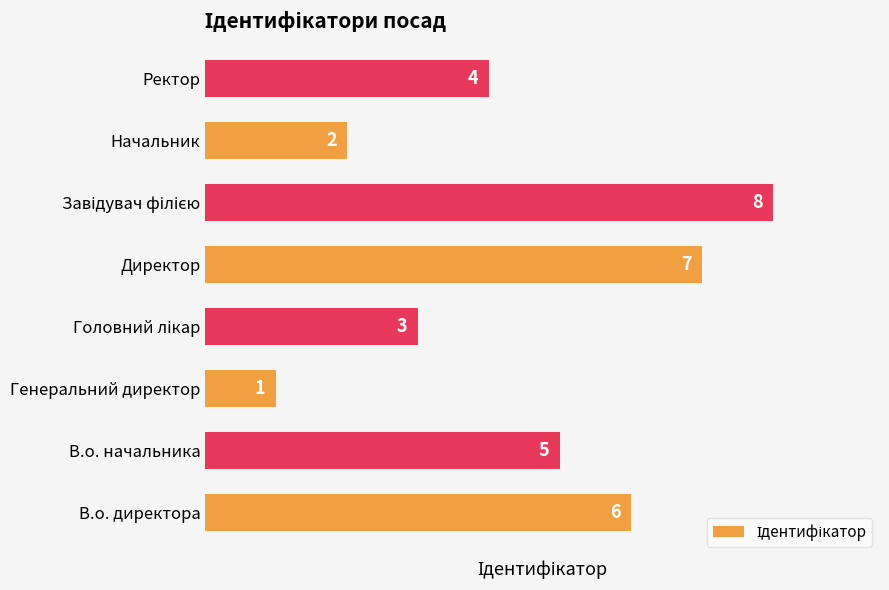

The value at В.о. директора is 6. True or false?

True